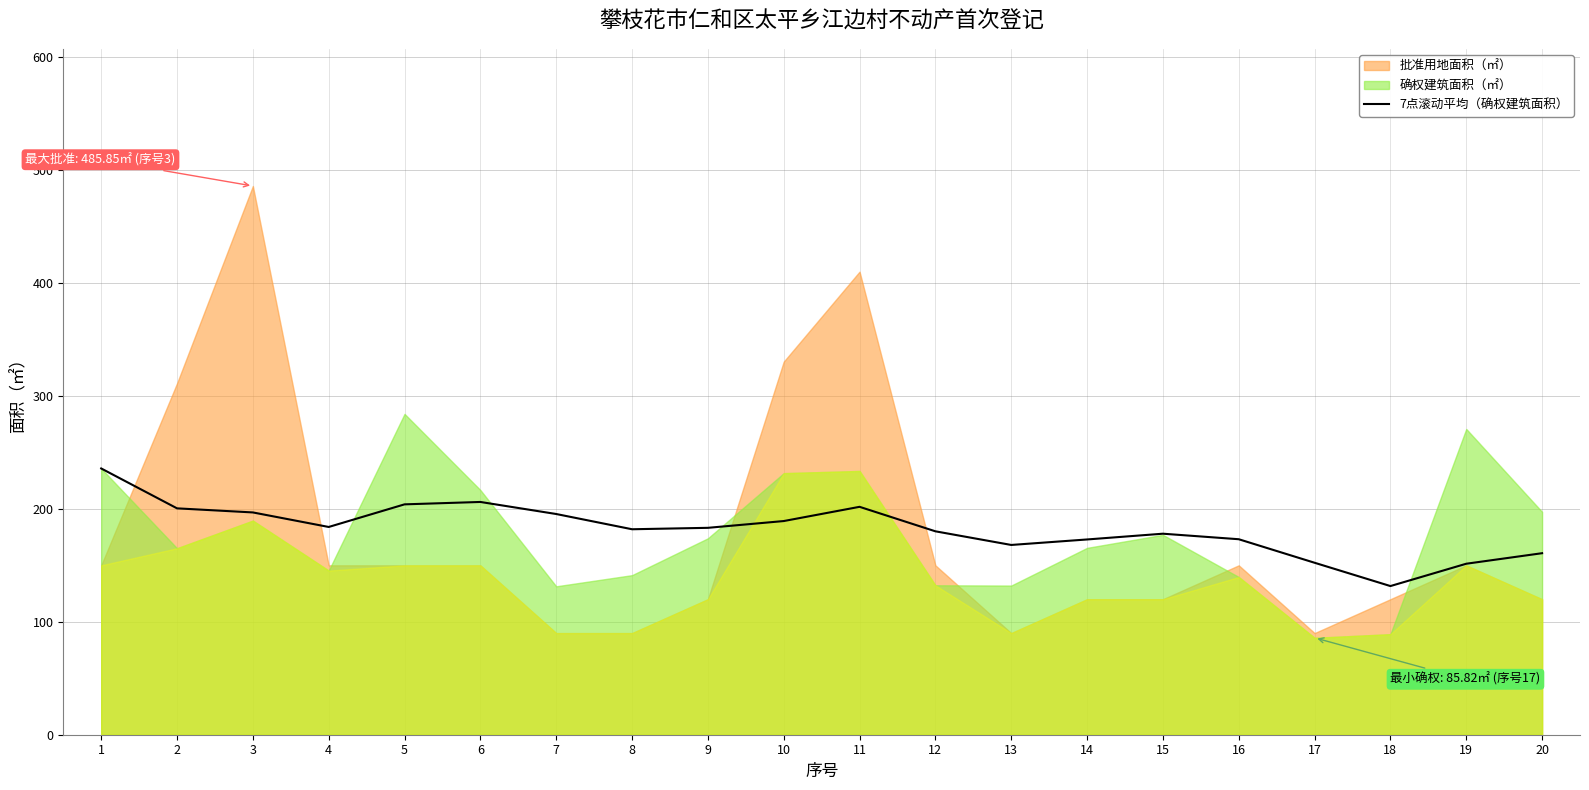

Is it true that the value at 2 is 293.4?

False